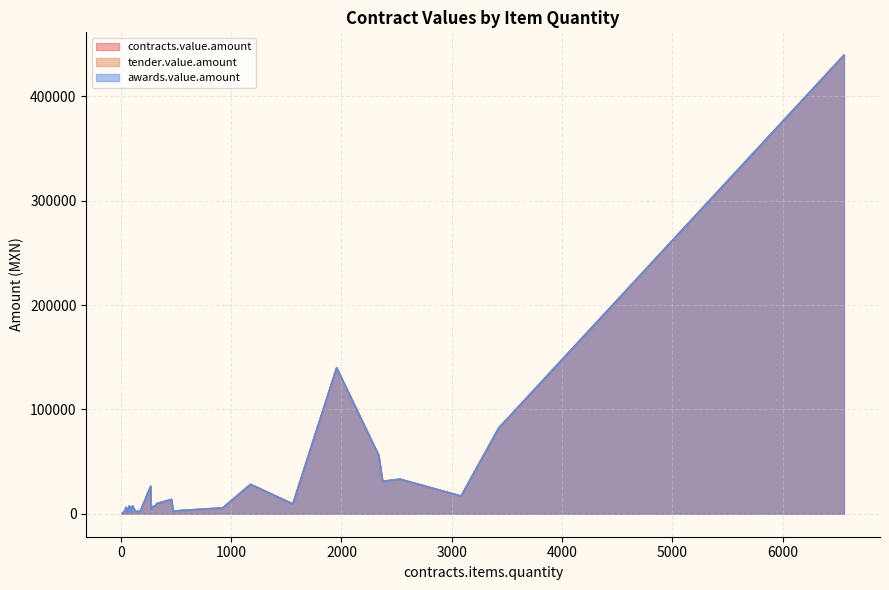

Does the chart display data point markers on the line(s)?

No